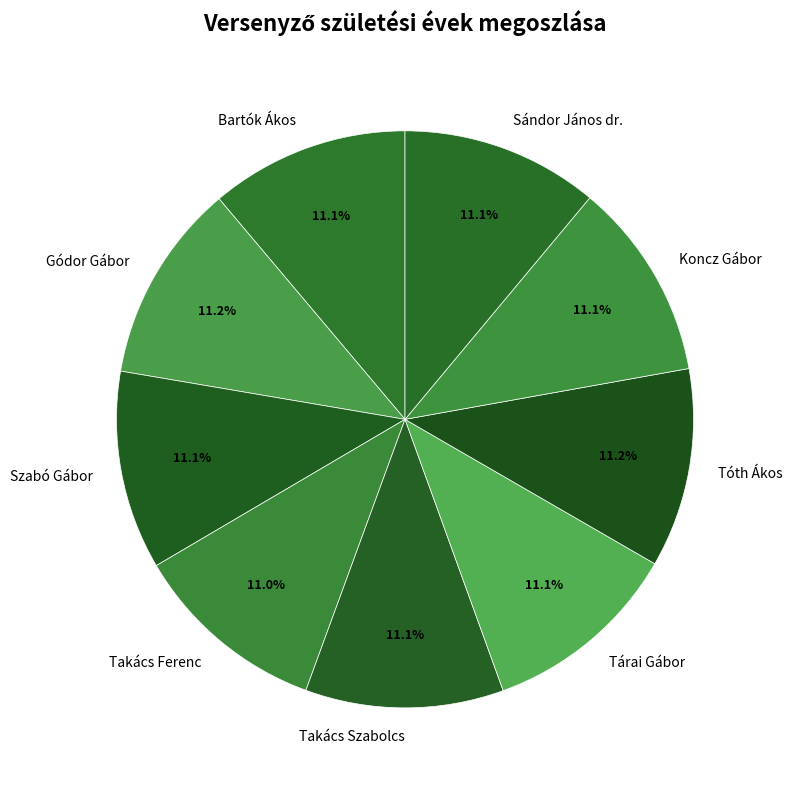

To the nearest percent, what is the average slice percentage?

11%